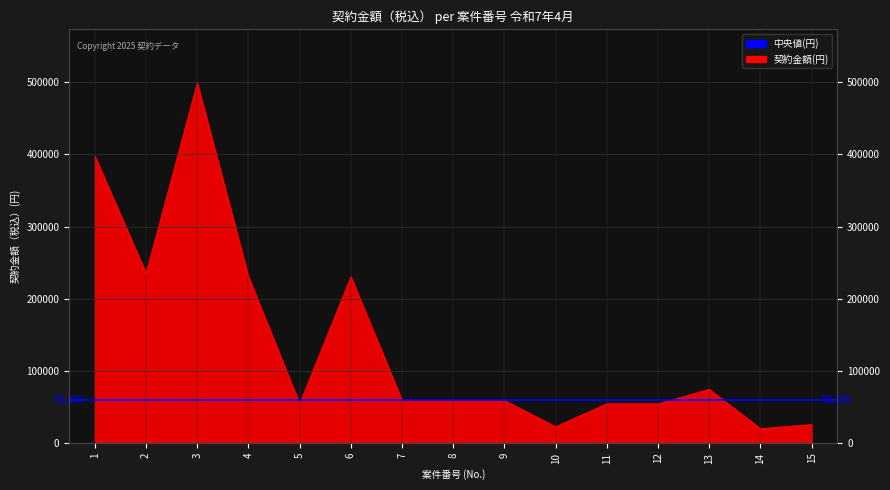

Rank the categories by value from lowest to highest.

14, 10, 15, 5, 11, 12, 7, 8, 9, 13, 4, 6, 2, 1, 3